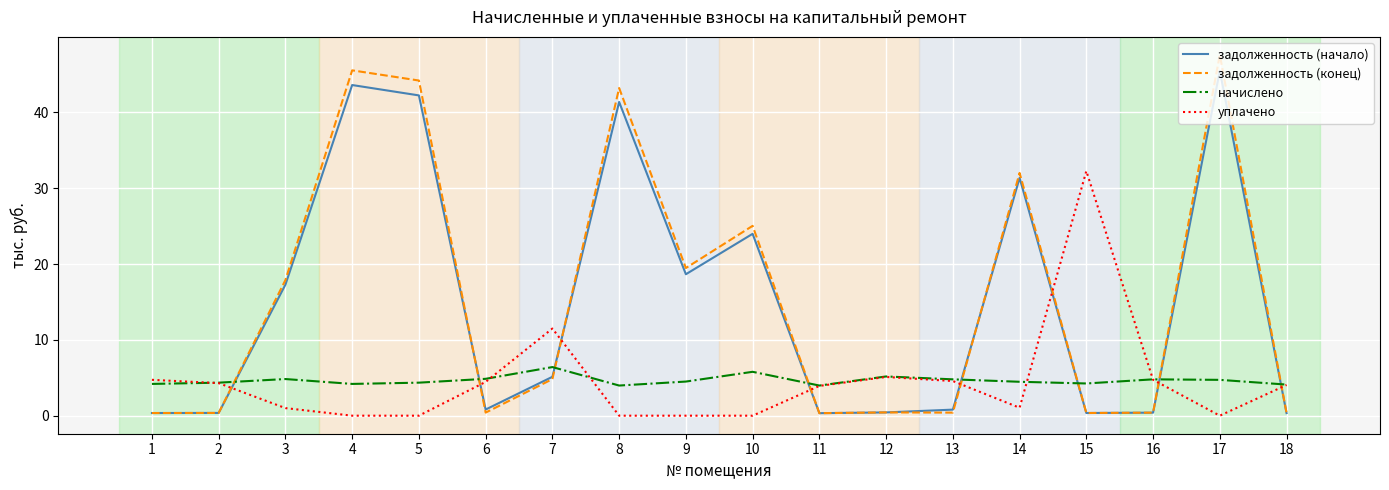

What is the average value of the уплачено series?

4.5